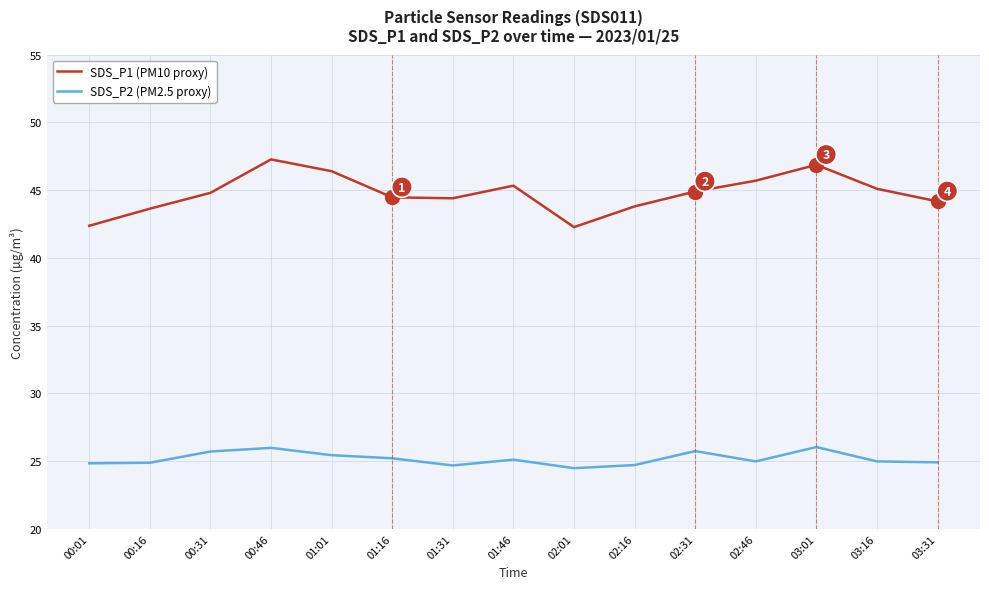

Is the value of SDS_P2 (PM2.5 proxy) at 03:16 greater than the value of SDS_P1 (PM10 proxy) at 01:16?

No